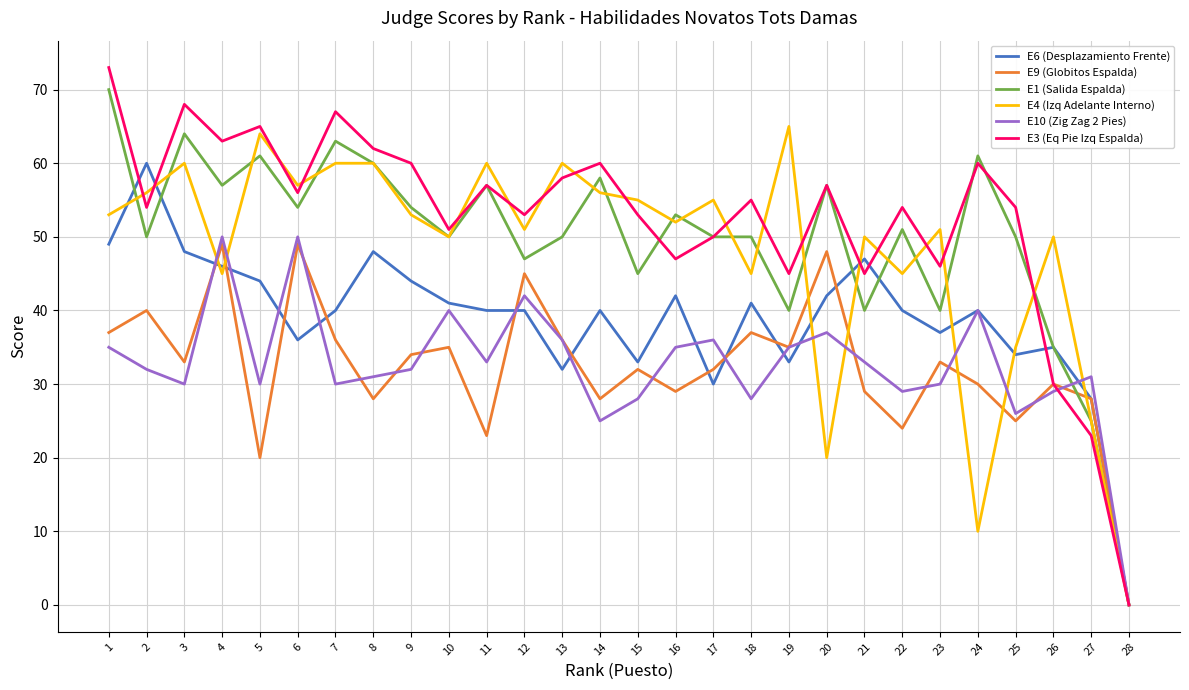

Which label corresponds to the smallest value in the chart?

28